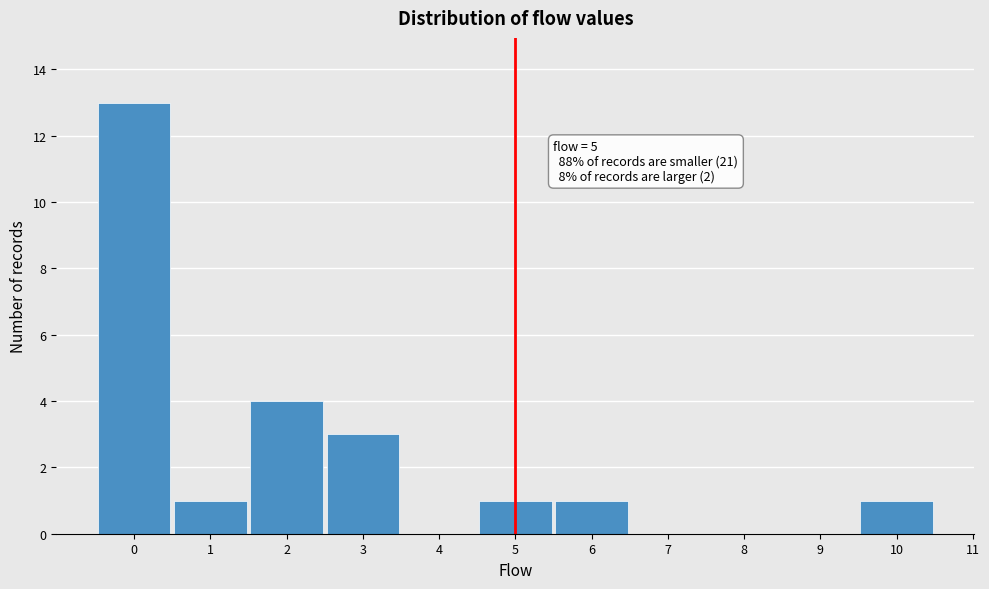

Over which range of the x-axis is the bar tallest?

-0.5 to 0.5